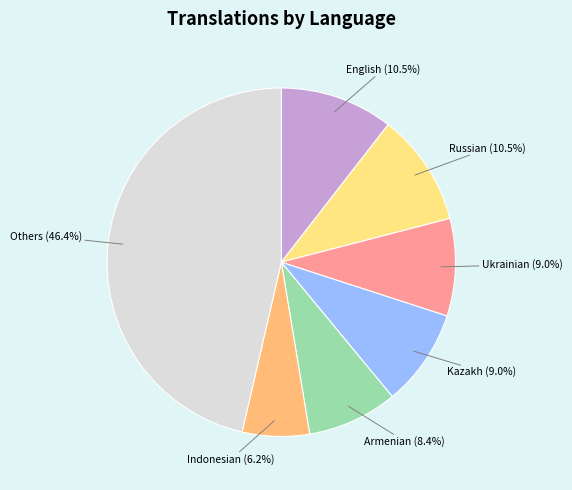

Does Kazakh account for over 50% of the chart?

No